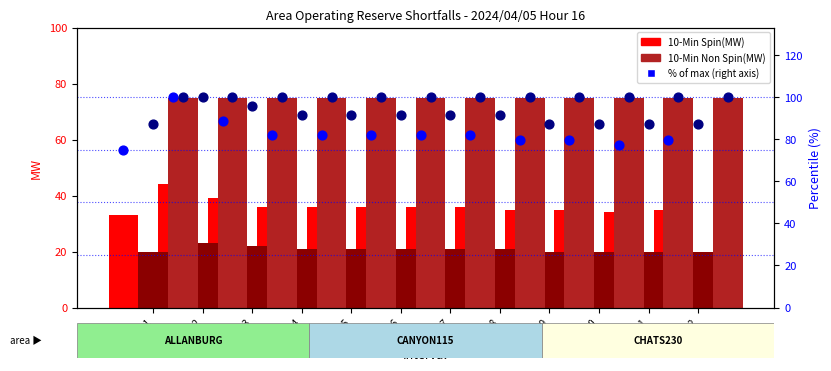

Which series has the largest total across all categories?

CHATS230 % of max